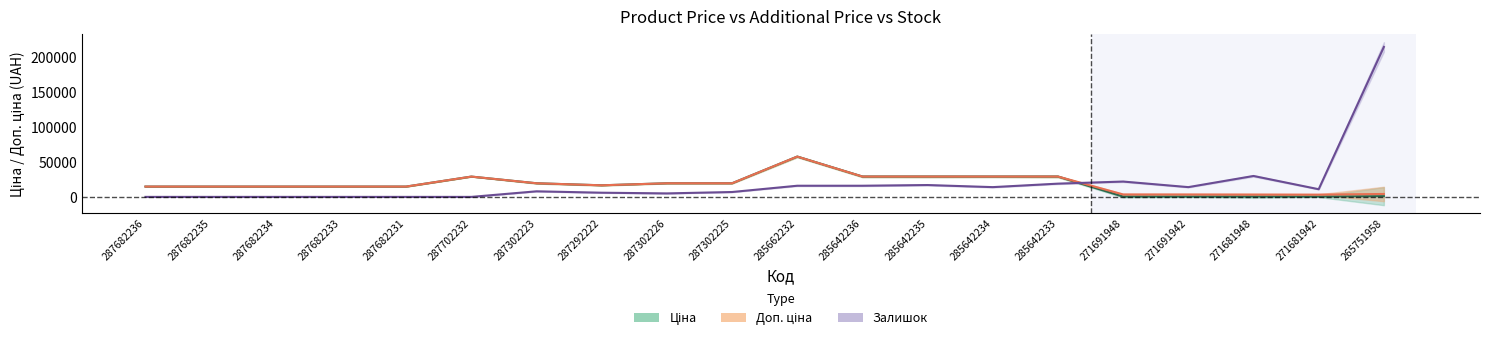

True or false: Ціна has a value of 9235.9 at 287302226.

False